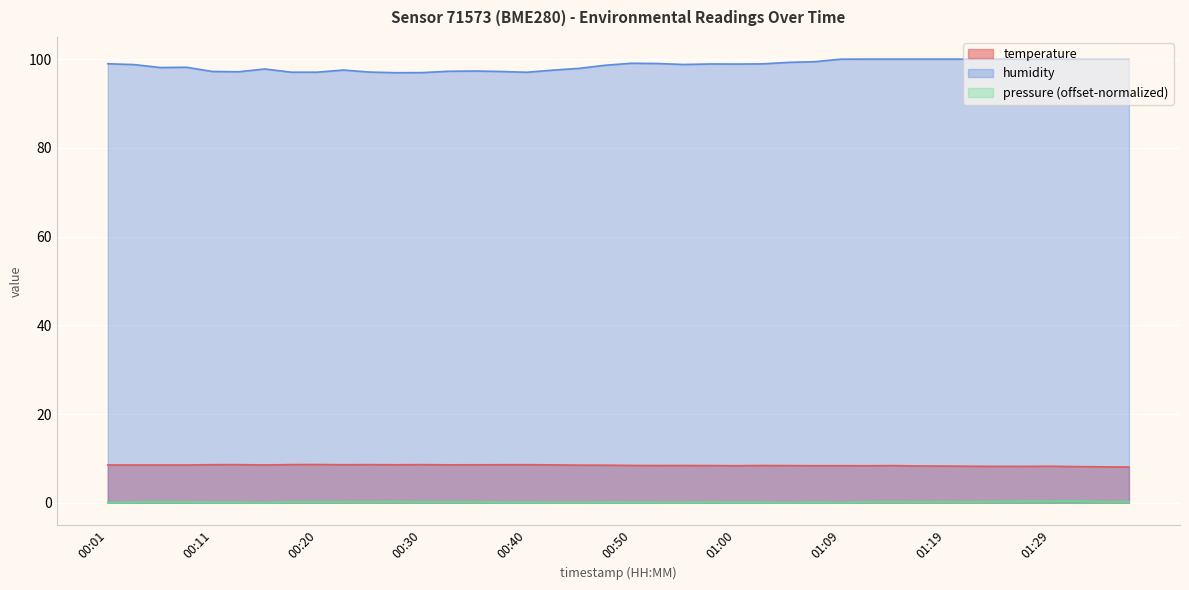

How many interior local peaks does the temperature series have?

9